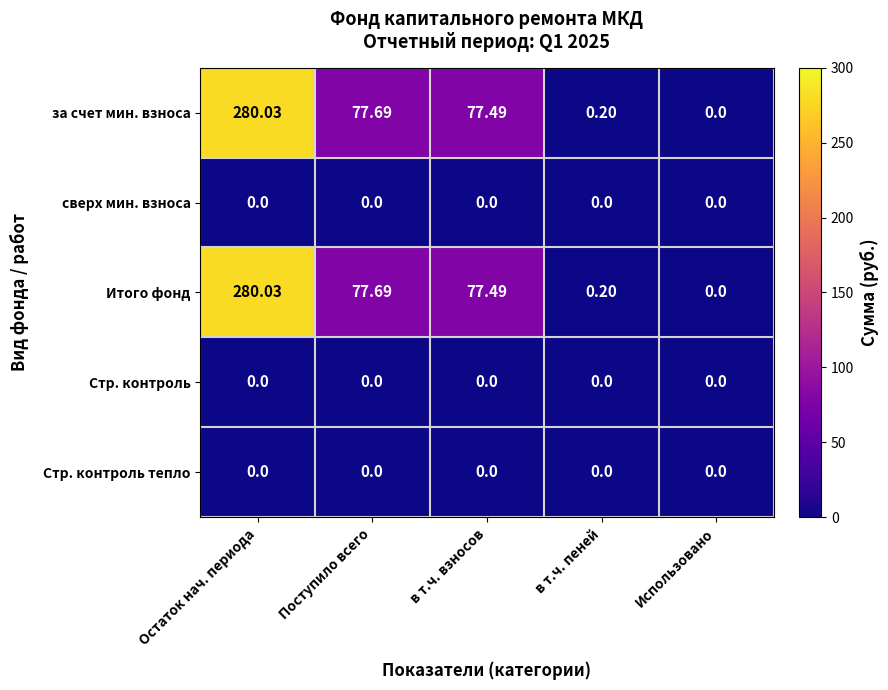

List the labels in order of за счет мин. взноса value, smallest first.

Использовано, в т.ч. пеней, в т.ч. взносов, Поступило всего, Остаток нач. периода